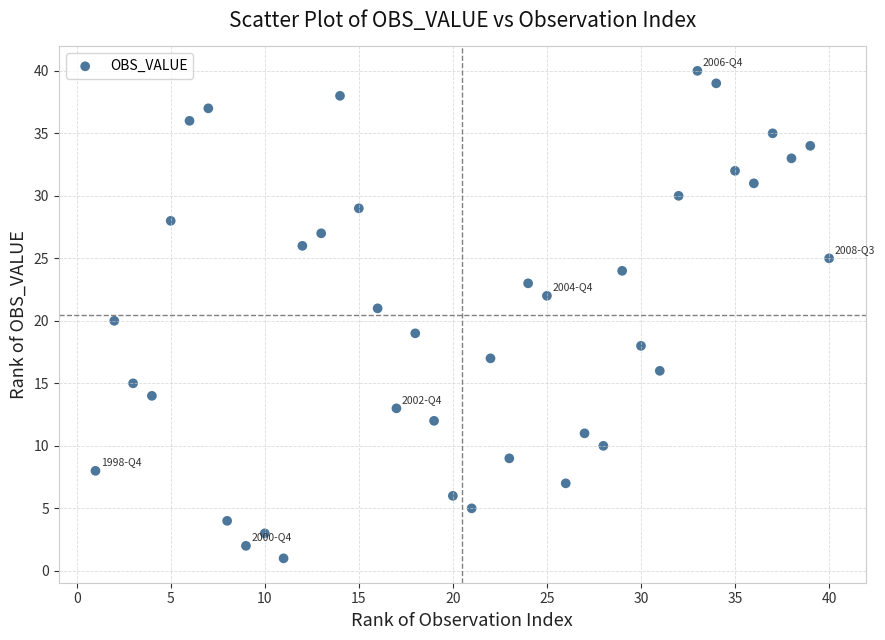

What is the range of X values (max minus min)?

39